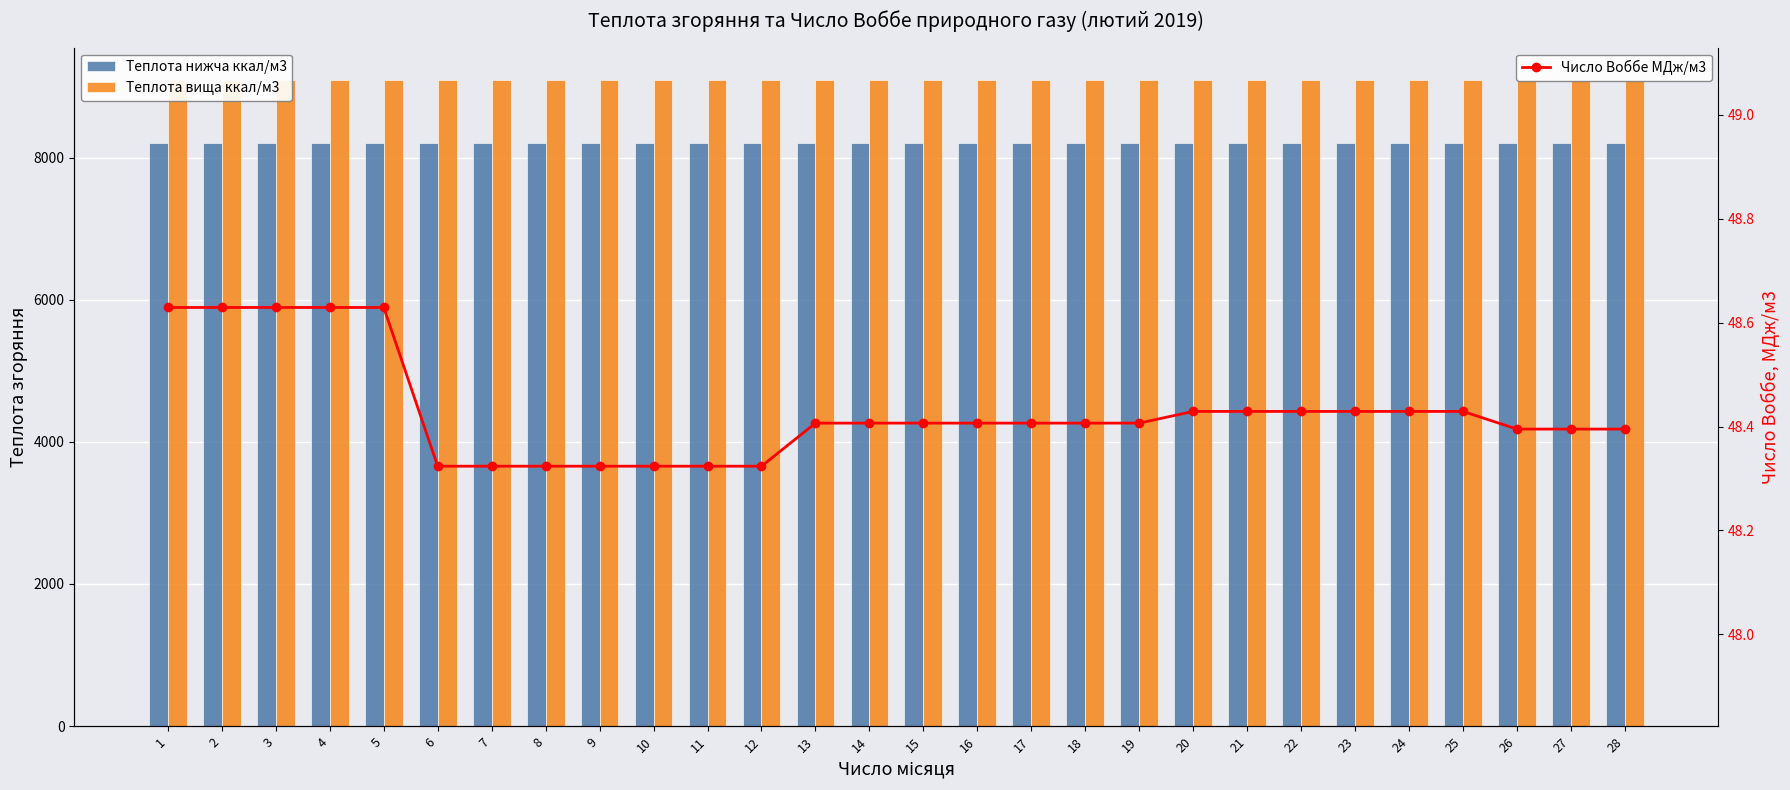

The Теплота вища ккал/м3 series shows 9091.8 at 10. True or false?

True